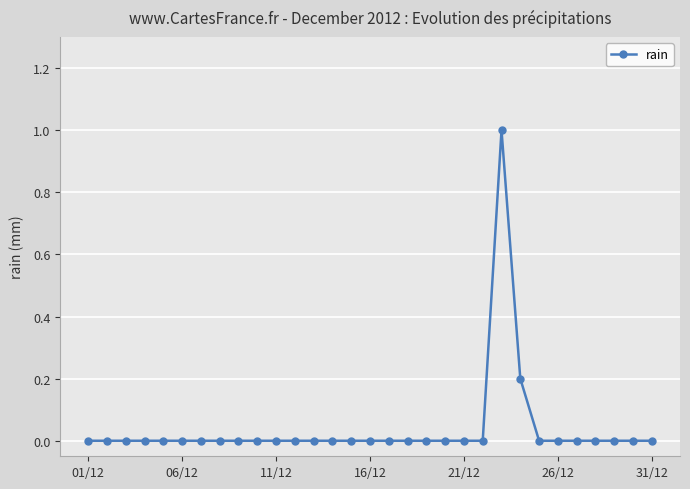

True or false: the data has more than 0 interior local peaks.

True